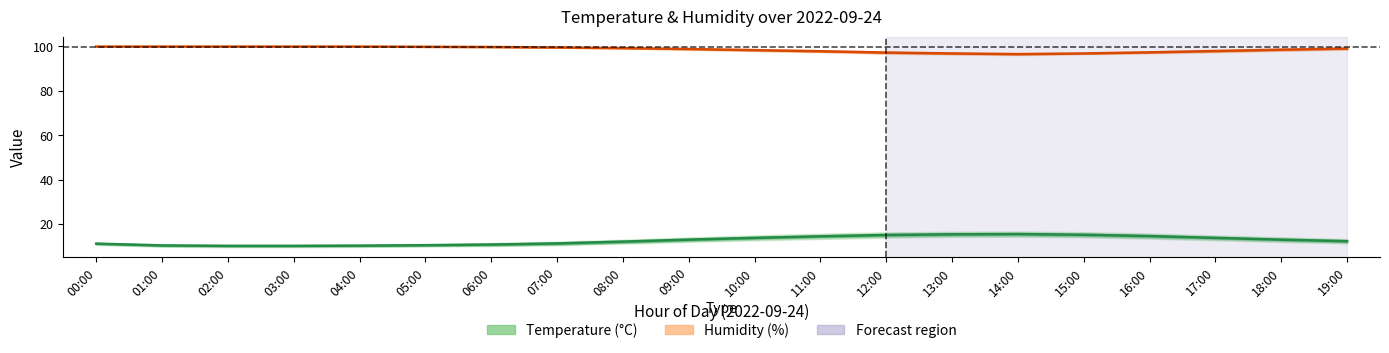

What is the total value across all series at 08:00?

111.3